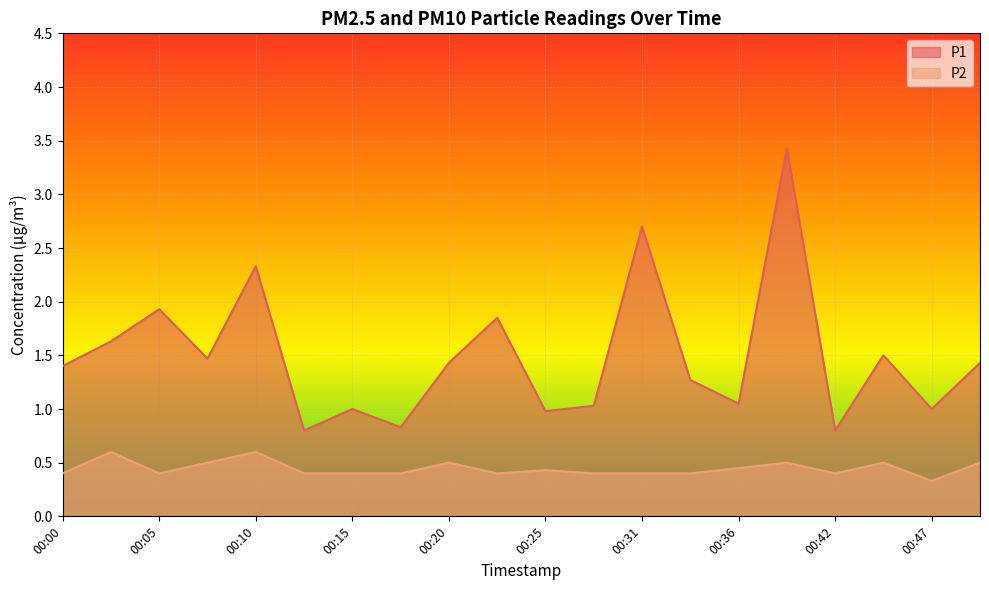

Count the number of categories in the chart.

20